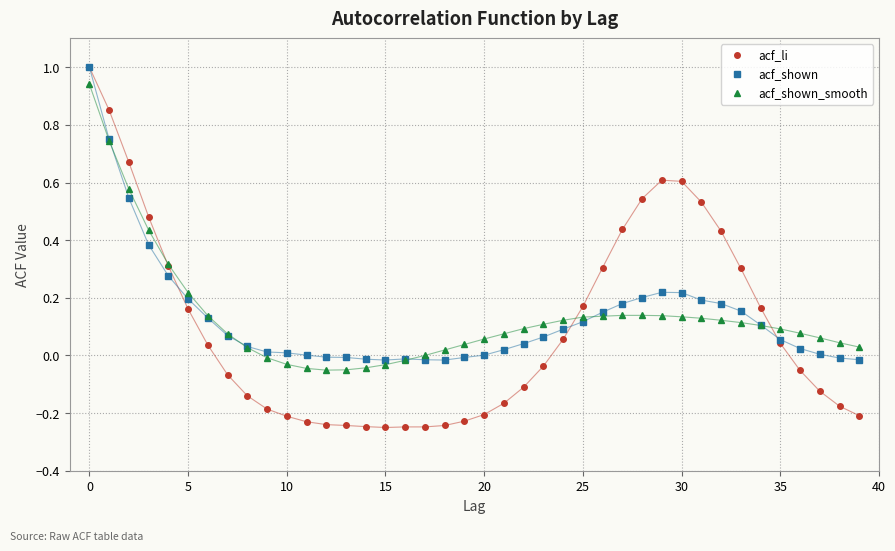

What are all the series names shown in the legend?

acf_li, acf_shown, acf_shown_smooth